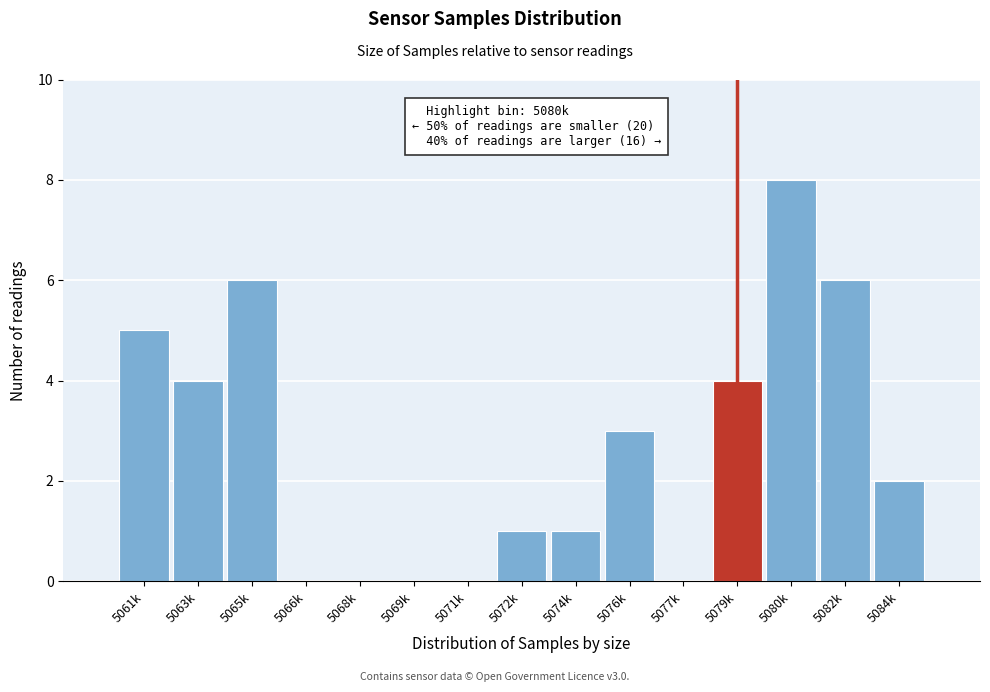

Reading right to left, what are all the values shown in this chart?

5084k=2	5082k=6	5080k=8	5079k=4	5077k=0	5076k=3	5074k=1	5072k=1	5071k=0	5069k=0	5068k=0	5066k=0	5065k=6	5063k=4	5061k=5